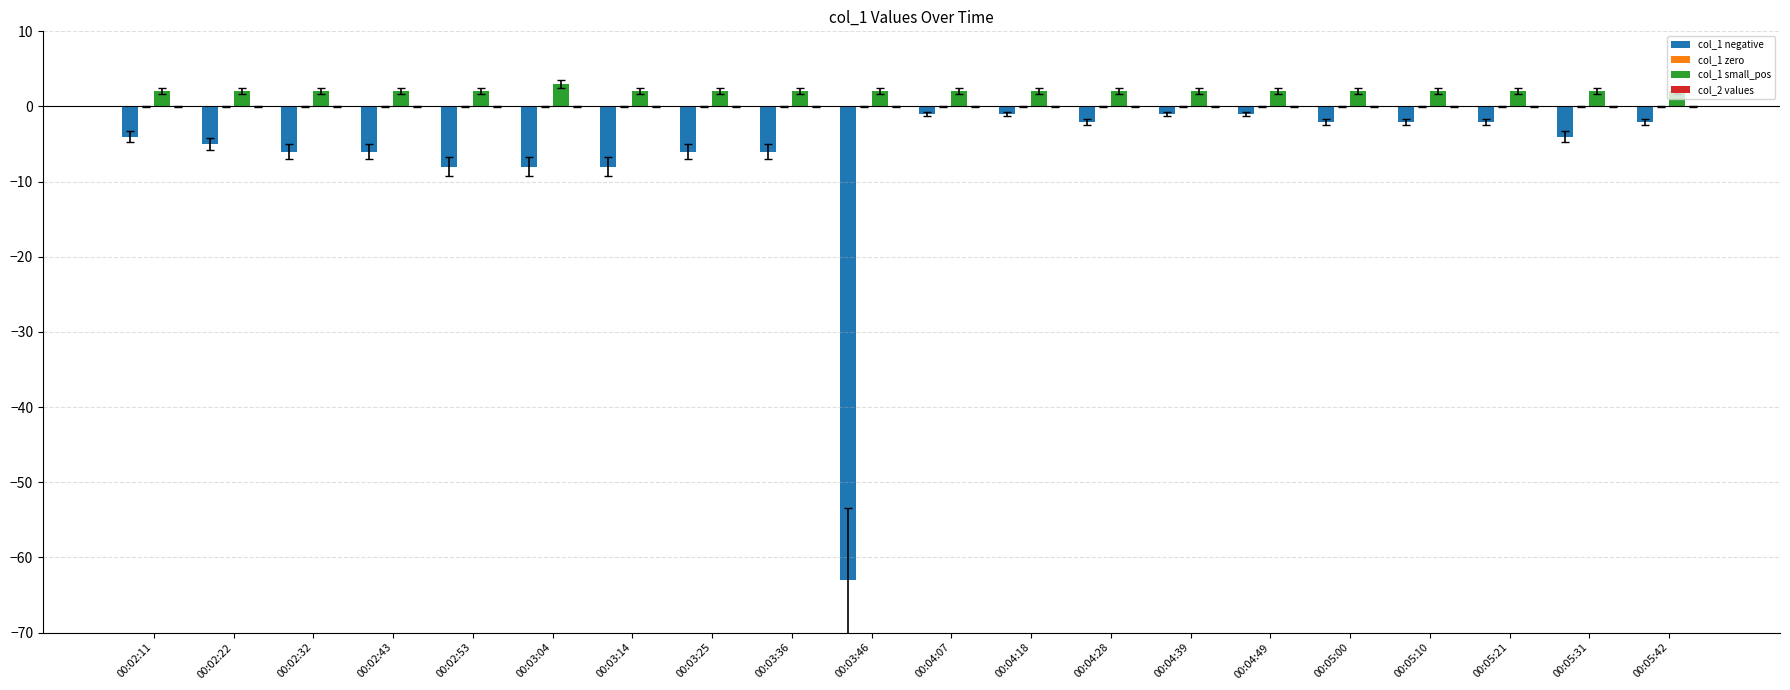

List the series in order of their peak value, highest first.

col_1 small_pos, col_1 negative